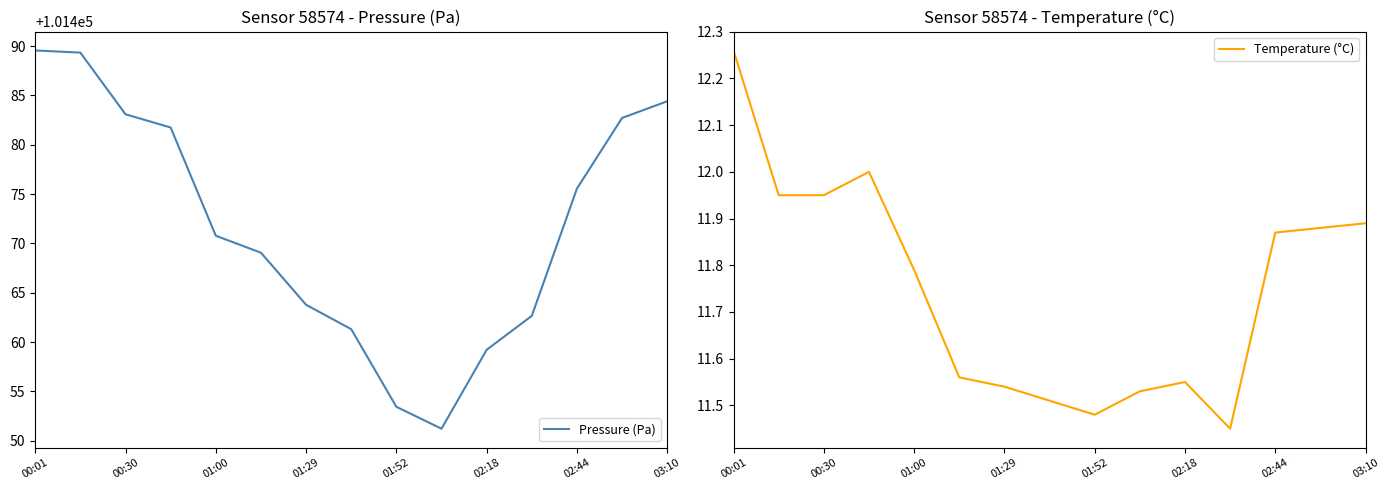

List the series in order of their overall mean, lowest first.

Temperature (°C), Pressure (Pa)